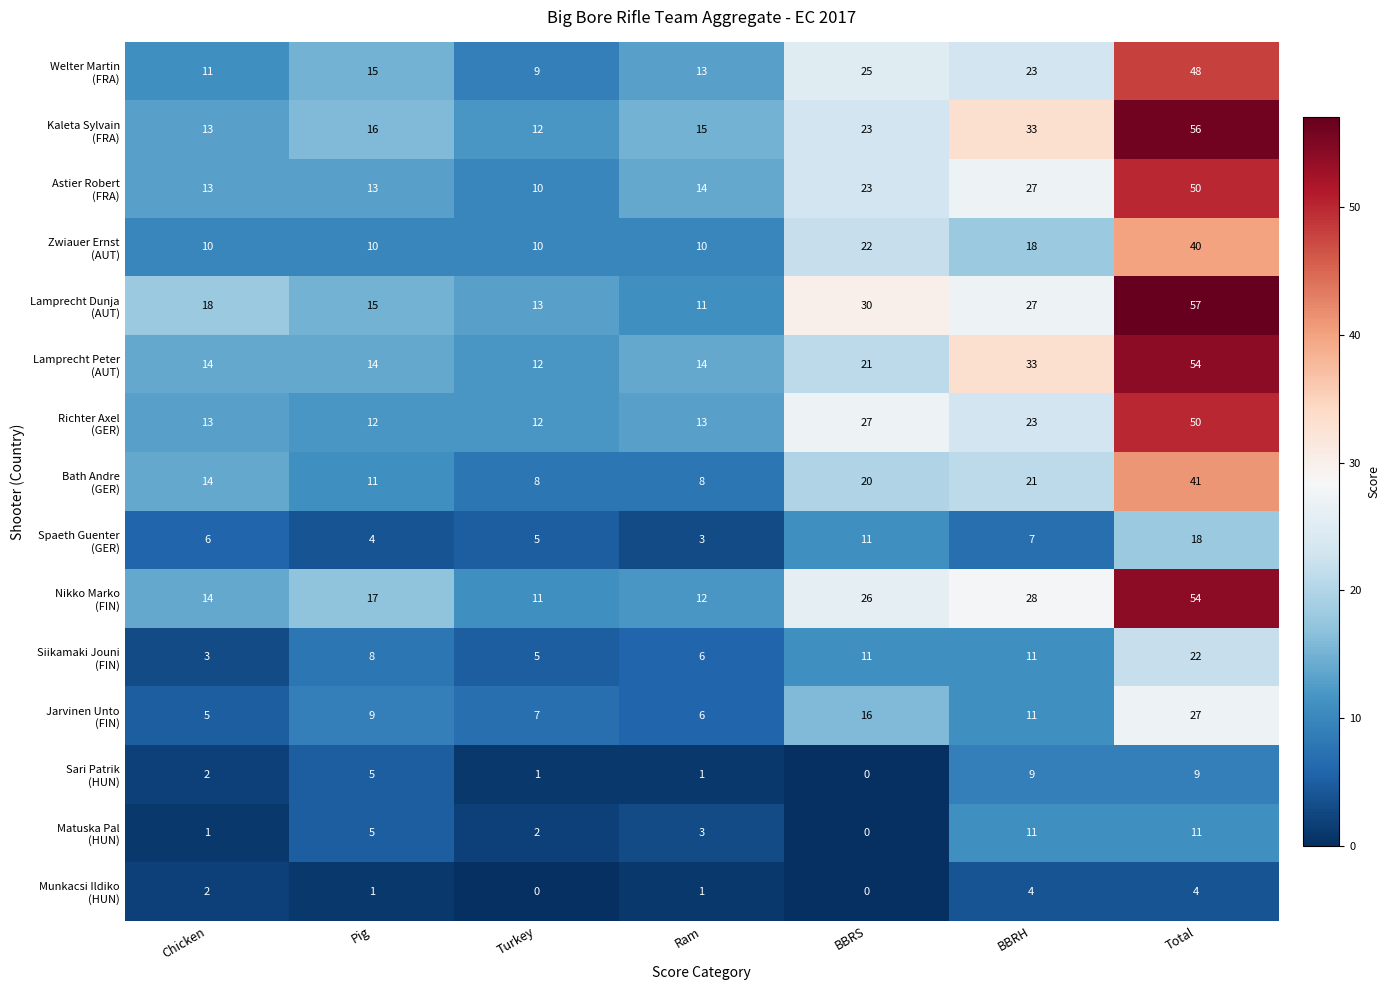

At which category is the sum across all series the highest?

Total